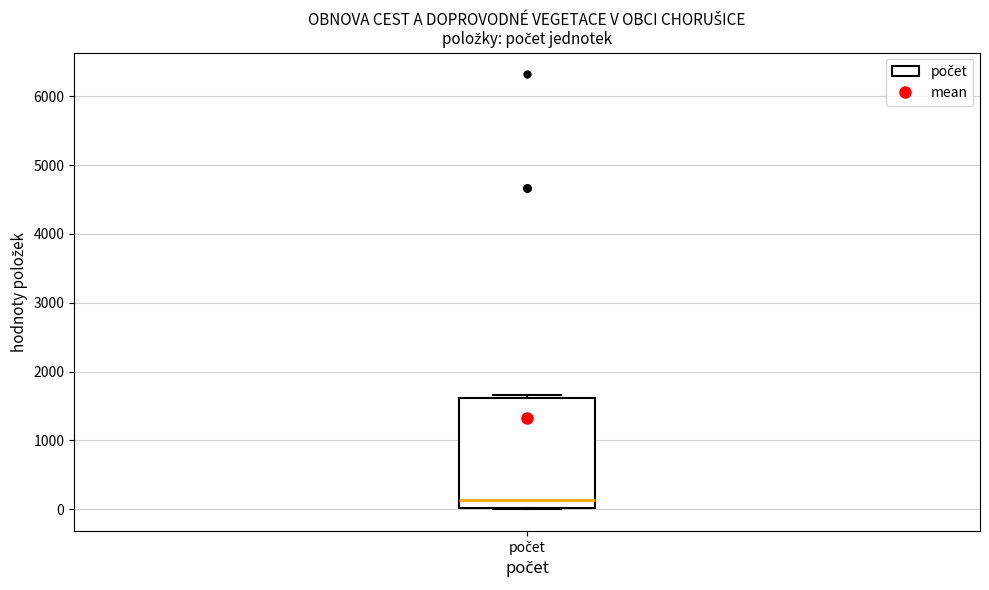

Transcribe this box plot: give where the median line is, the range the box spans, and where the two whiskers end, as read against the y-axis. The values are not printed on the chart, so give them approximately, as read against the axis.

median 100, box 0 to 1600, whiskers 0 to 1700